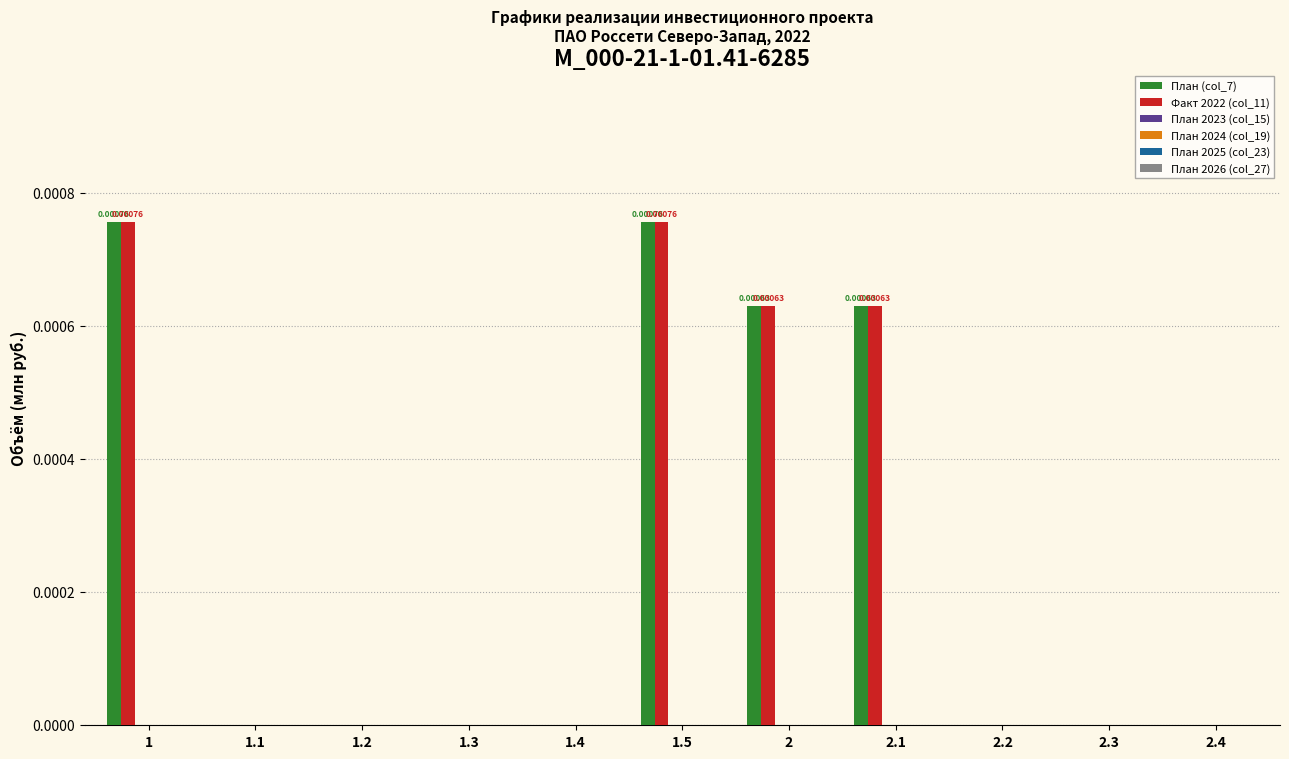

Reading left to right, extract all data points from this chart.

План (col_7): 0.0	0.0	0.0	0.0	0.0	0.0	0.0	0.0	0.0	0.0	0.0
Факт 2022 (col_11): 0.0	0.0	0.0	0.0	0.0	0.0	0.0	0.0	0.0	0.0	0.0
План 2023 (col_15): 0.0	0.0	0.0	0.0	0.0	0.0	0.0	0.0	0.0	0.0	0.0
План 2024 (col_19): 0.0	0.0	0.0	0.0	0.0	0.0	0.0	0.0	0.0	0.0	0.0
План 2025 (col_23): 0.0	0.0	0.0	0.0	0.0	0.0	0.0	0.0	0.0	0.0	0.0
План 2026 (col_27): 0.0	0.0	0.0	0.0	0.0	0.0	0.0	0.0	0.0	0.0	0.0